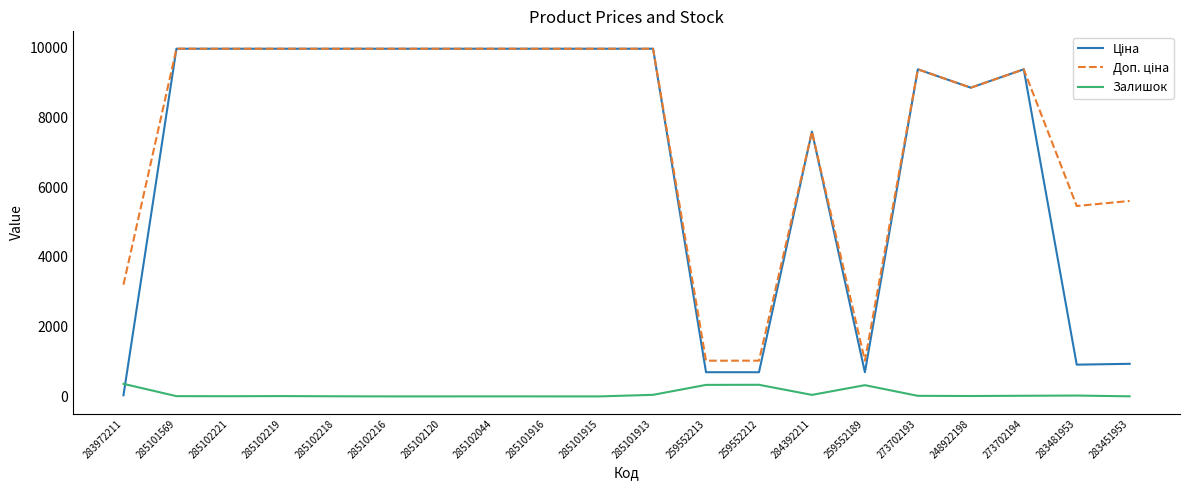

The value of Залишок at 285101915 is 0.0. True or false?

True